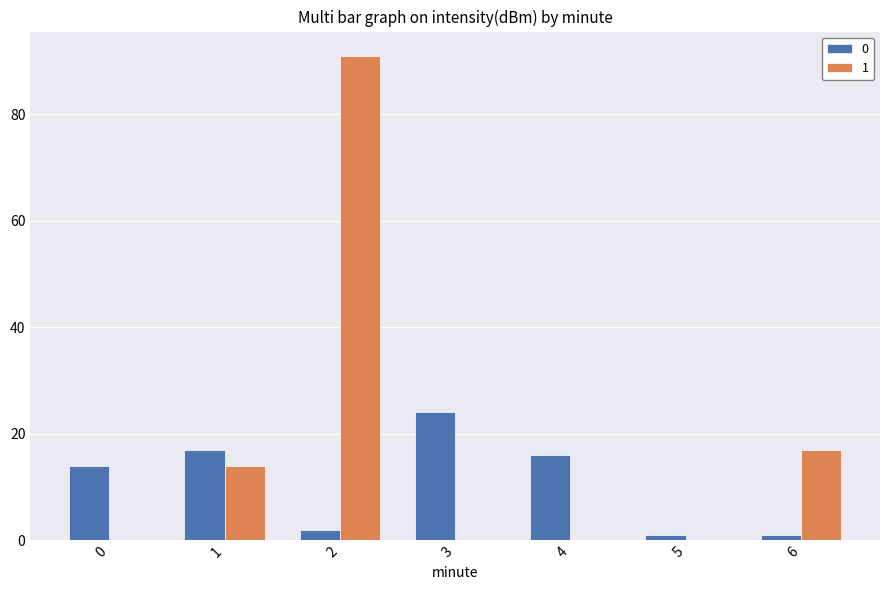

At which label does 0 reach its peak?

3